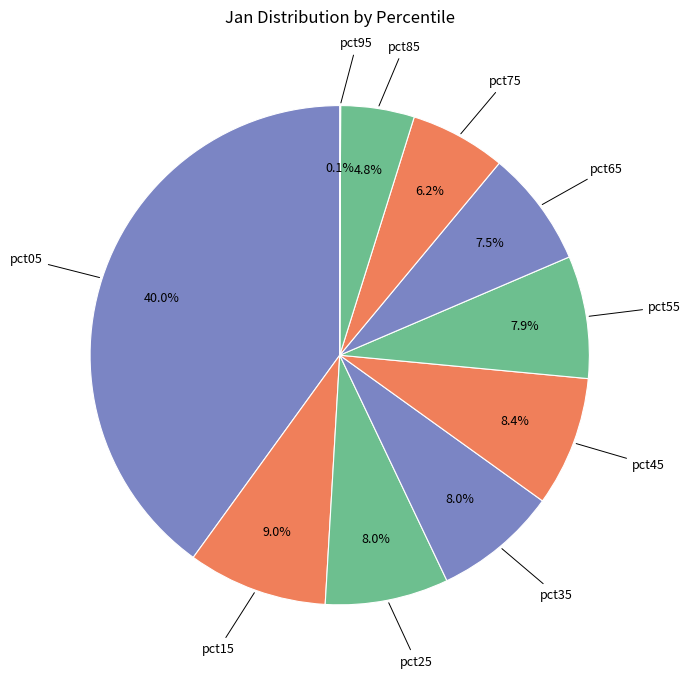

What is the smallest slice in the pie chart?

pct95